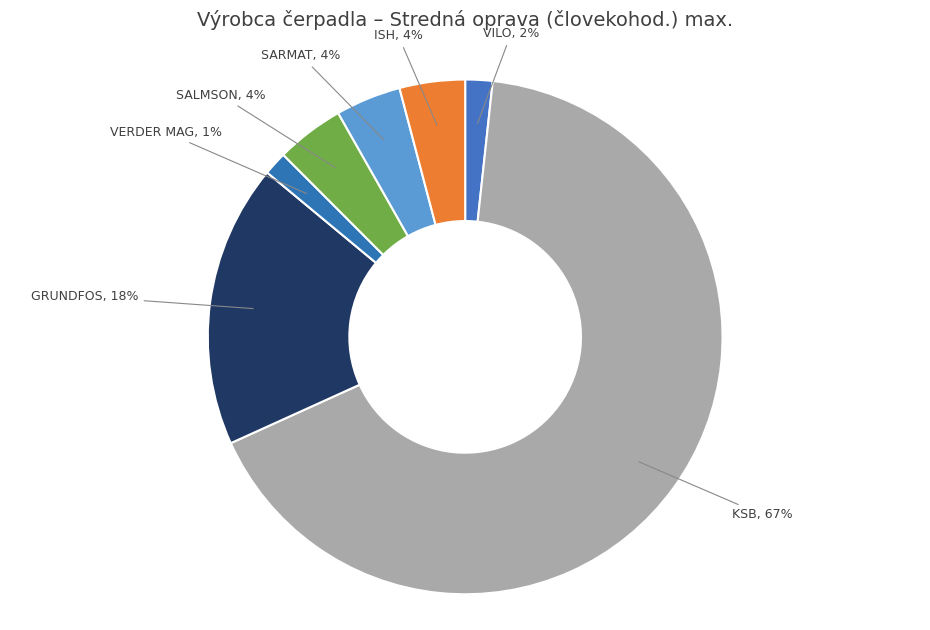

Which category has the biggest portion of the pie?

KSB